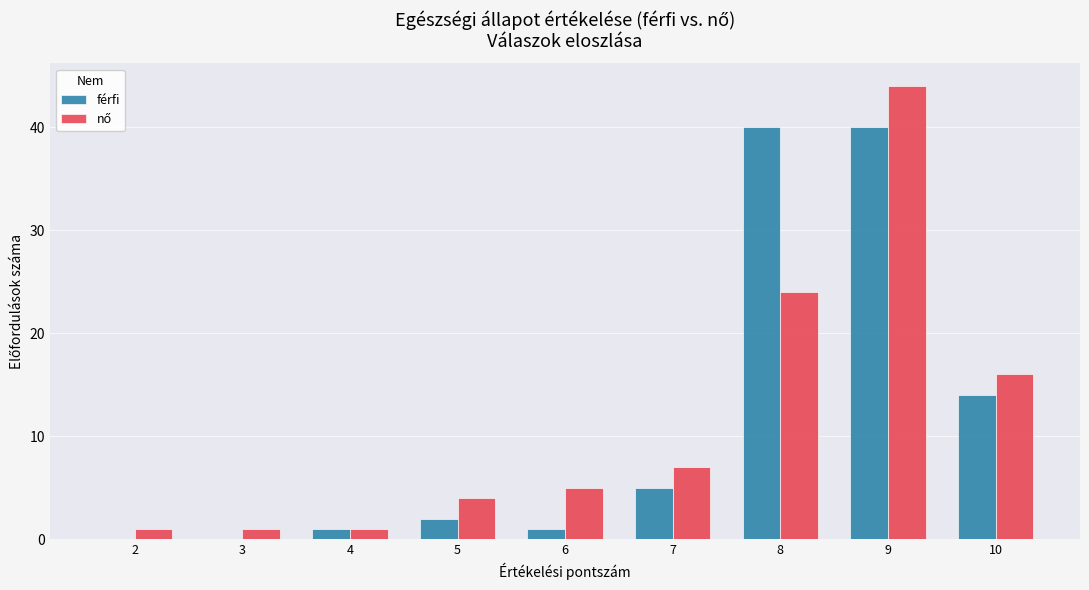

What is the greatest value displayed?

44